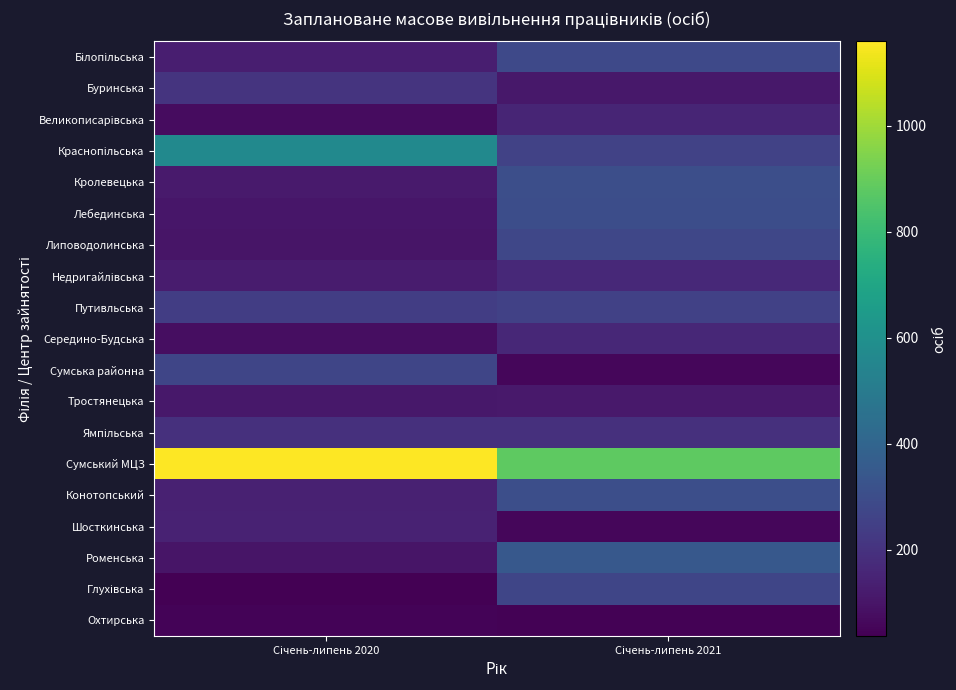

What is the spread (max minus min) of values at Січень-липень 2021?

839